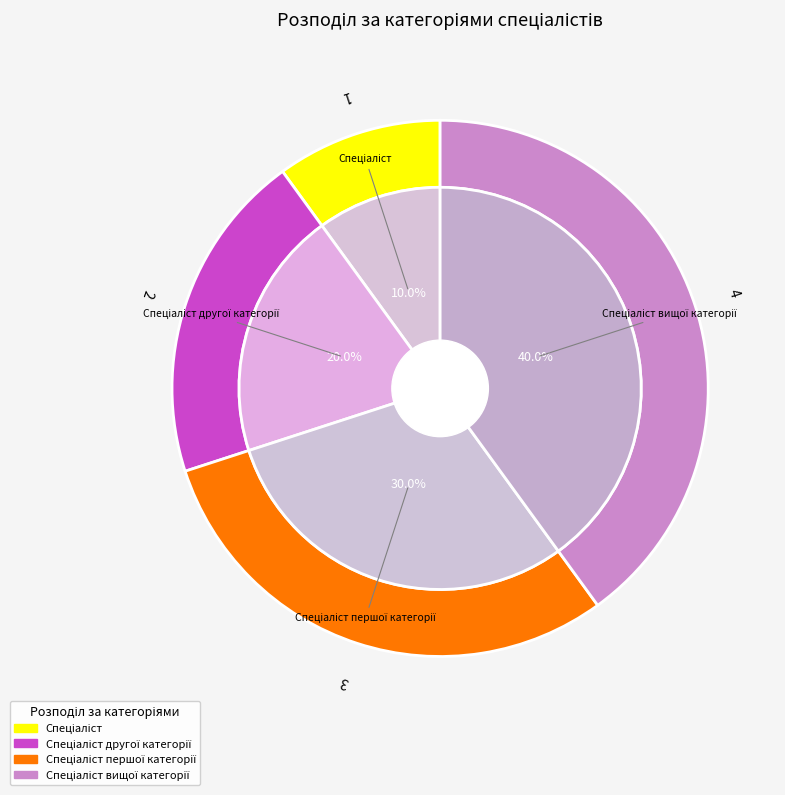

Count the number of slices in the pie.

4